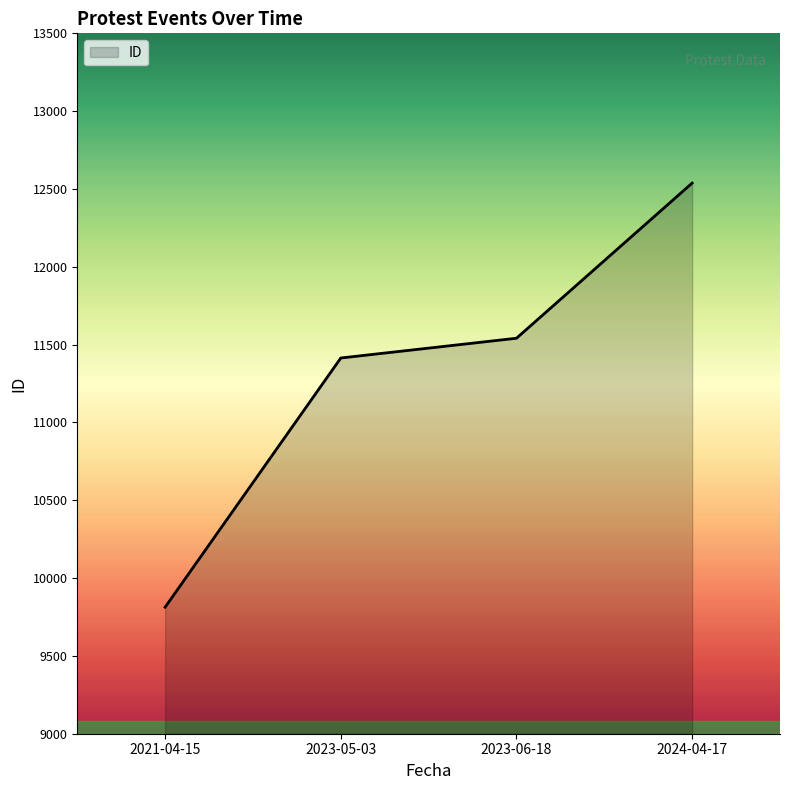

True or false: there are more than 2 points higher than both neighbors.

False